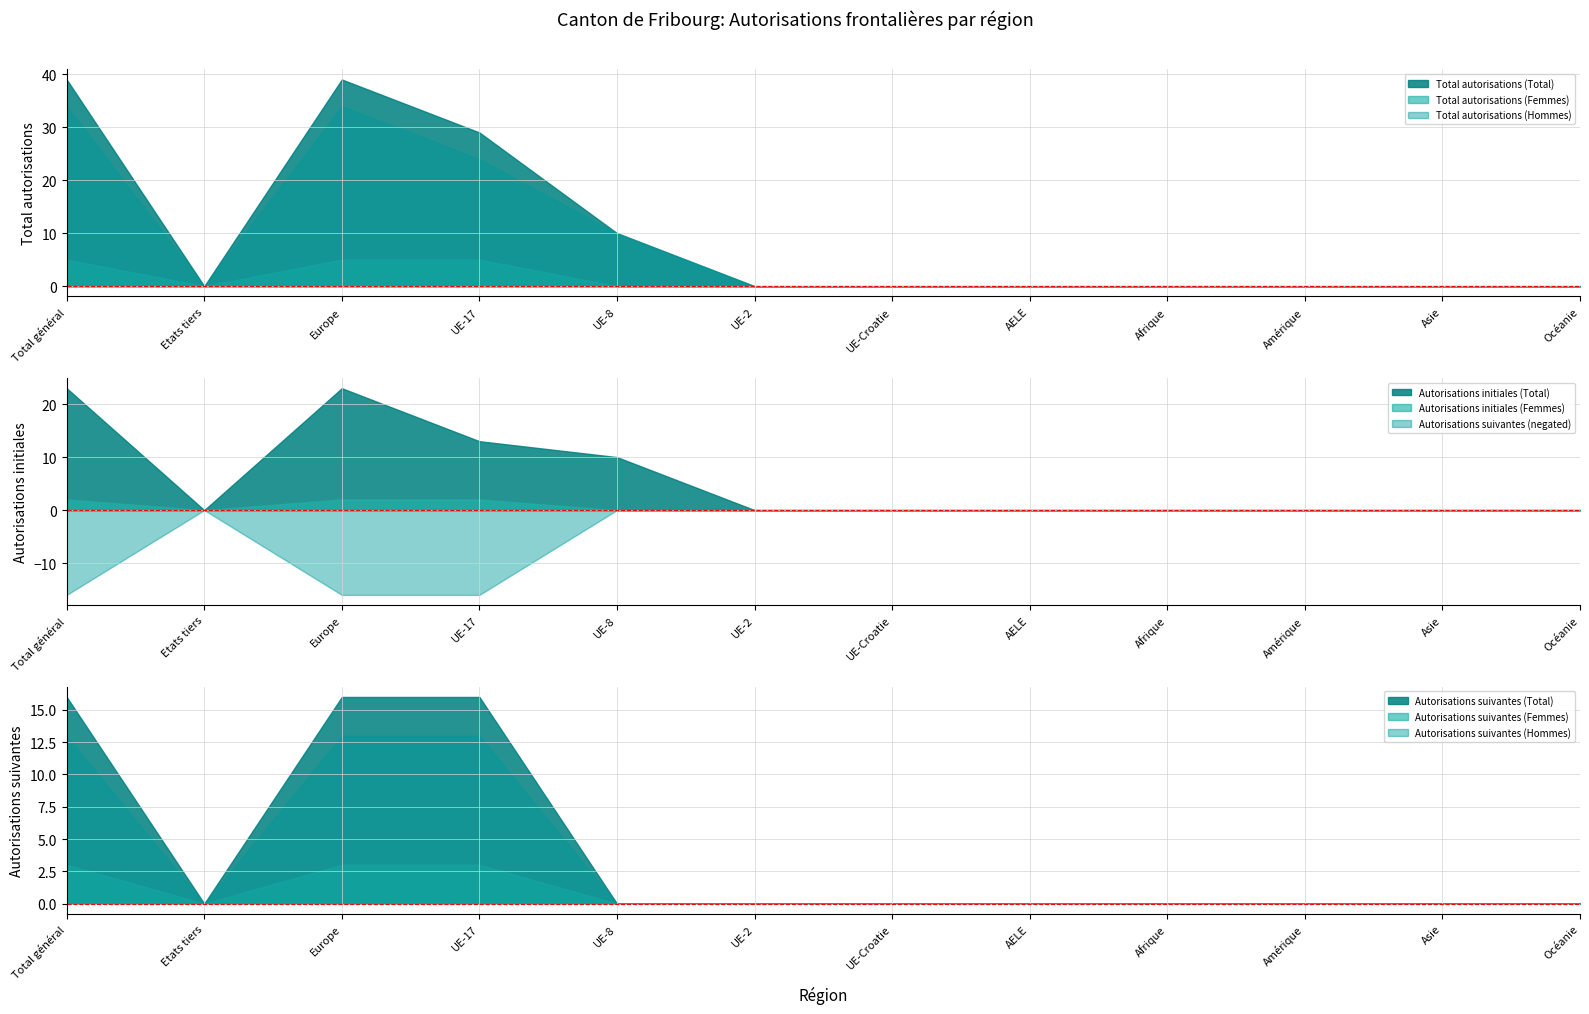

At which label is Total autorisations (Femmes) closest to 2?

Etats tiers